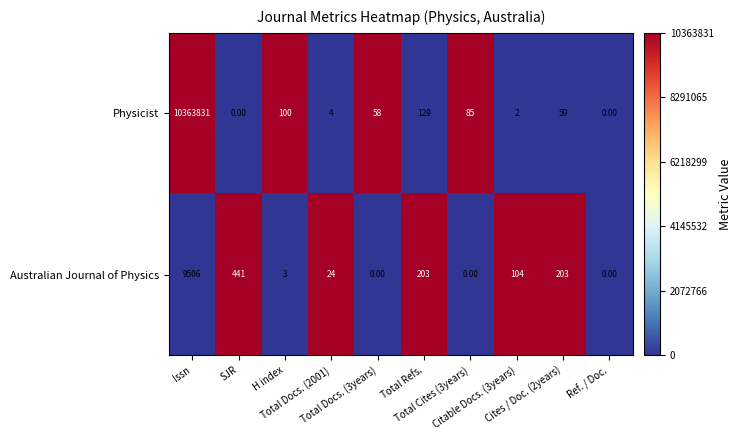

Which series has the largest total across all categories?

Physicist